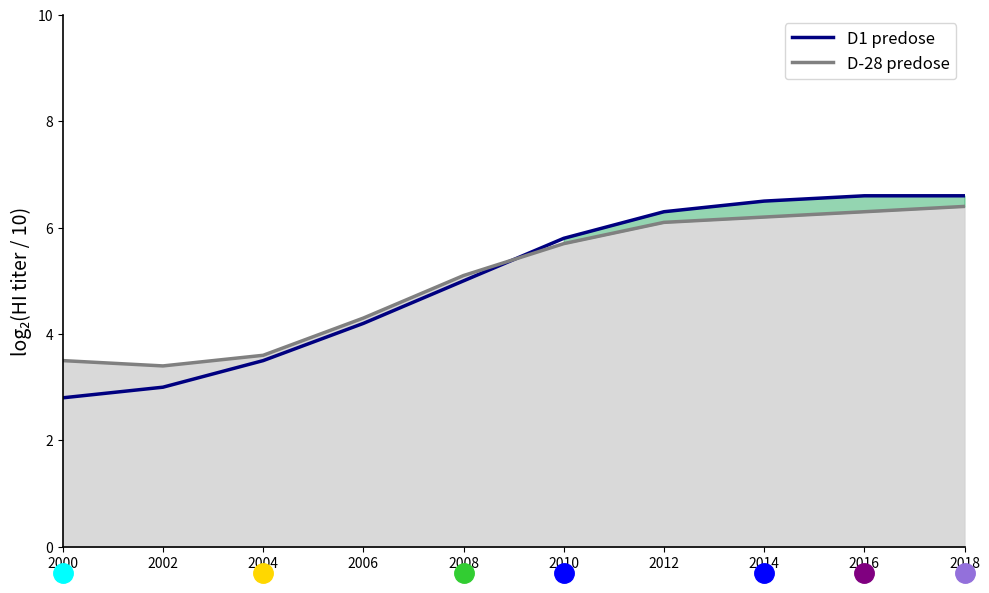

Reading left to right, list all the values displayed in this chart.

D1 predose: 2.8	3.0	3.5	4.2	5.0	5.8	6.3	6.5	6.6	6.6
D-28 predose: 3.5	3.4	3.6	4.3	5.1	5.7	6.1	6.2	6.3	6.4